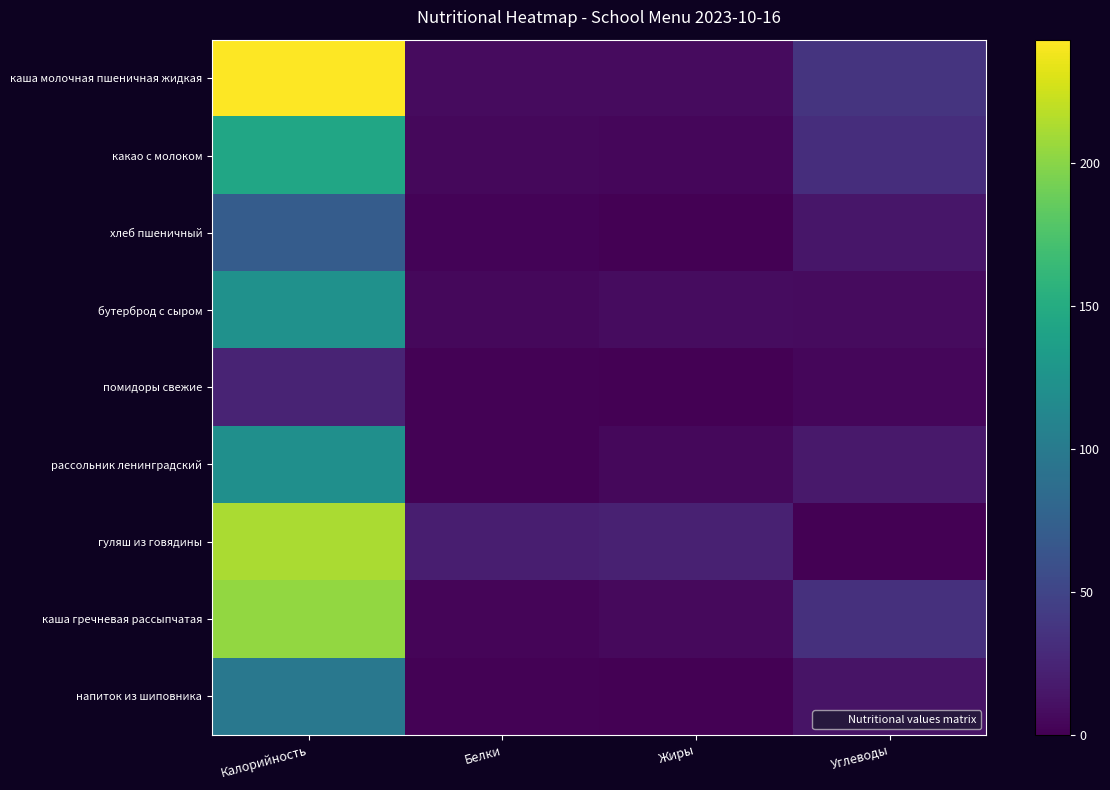

At how many categories does at least one series exceed 125?

1